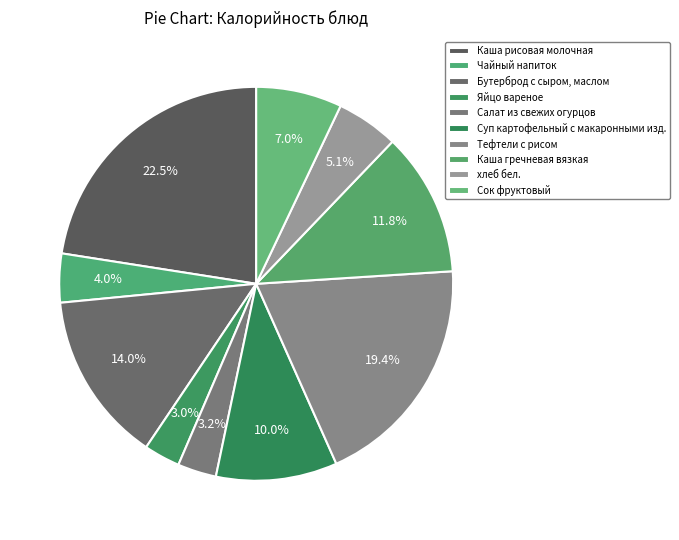

How many slices are in this pie chart?

10